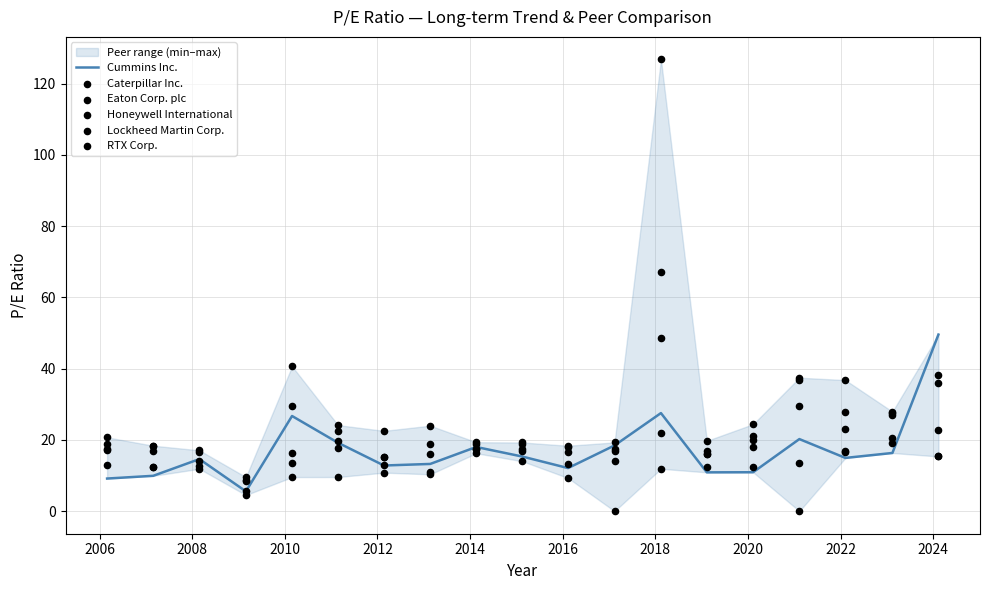

Which series has the widest spread of Y values?

Caterpillar Inc.